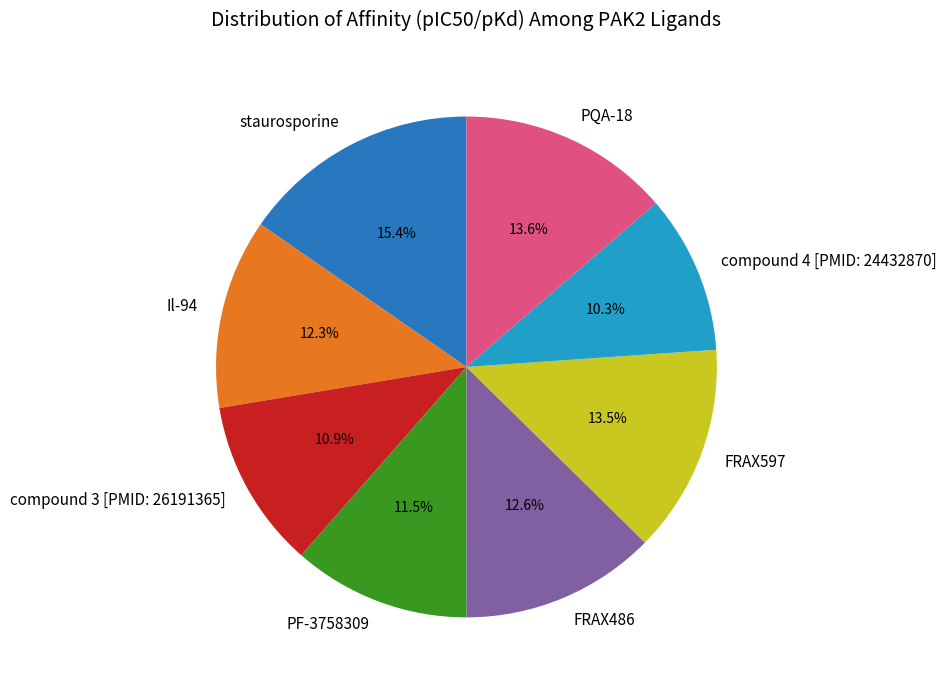

What is the smallest slice in the pie chart?

compound 4 [PMID: 24432870]